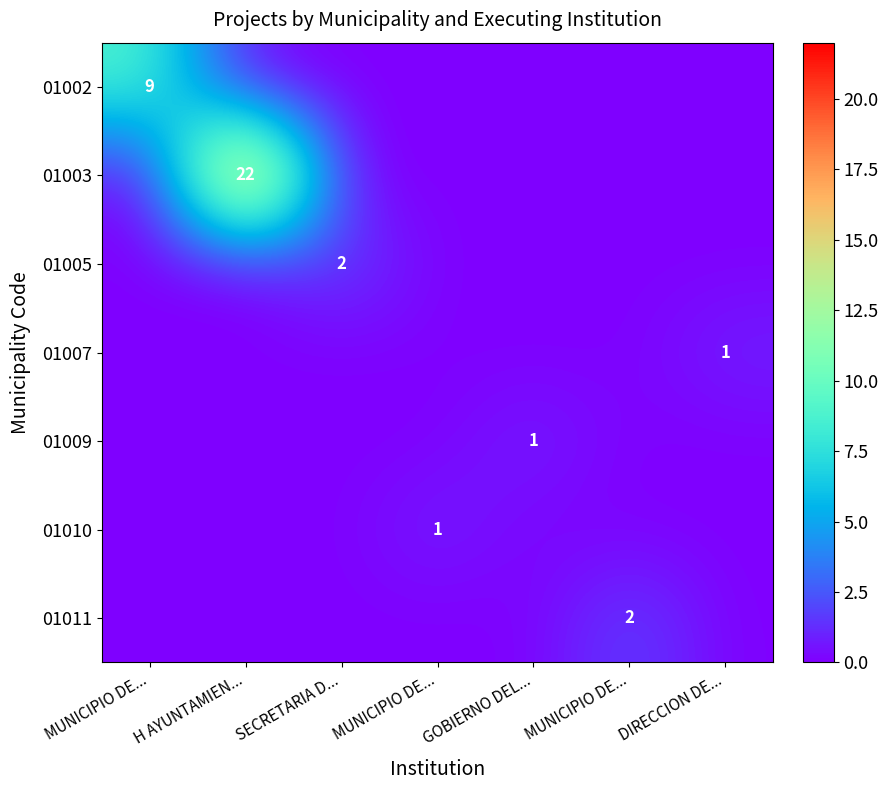

At which category does the chart reach its peak across all series?

H AYUNTAMIEN...